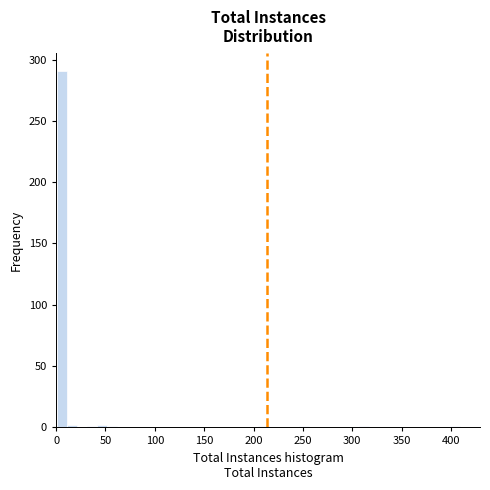

Read against the x-axis, roughly where is the centre of the tallest bar?

5